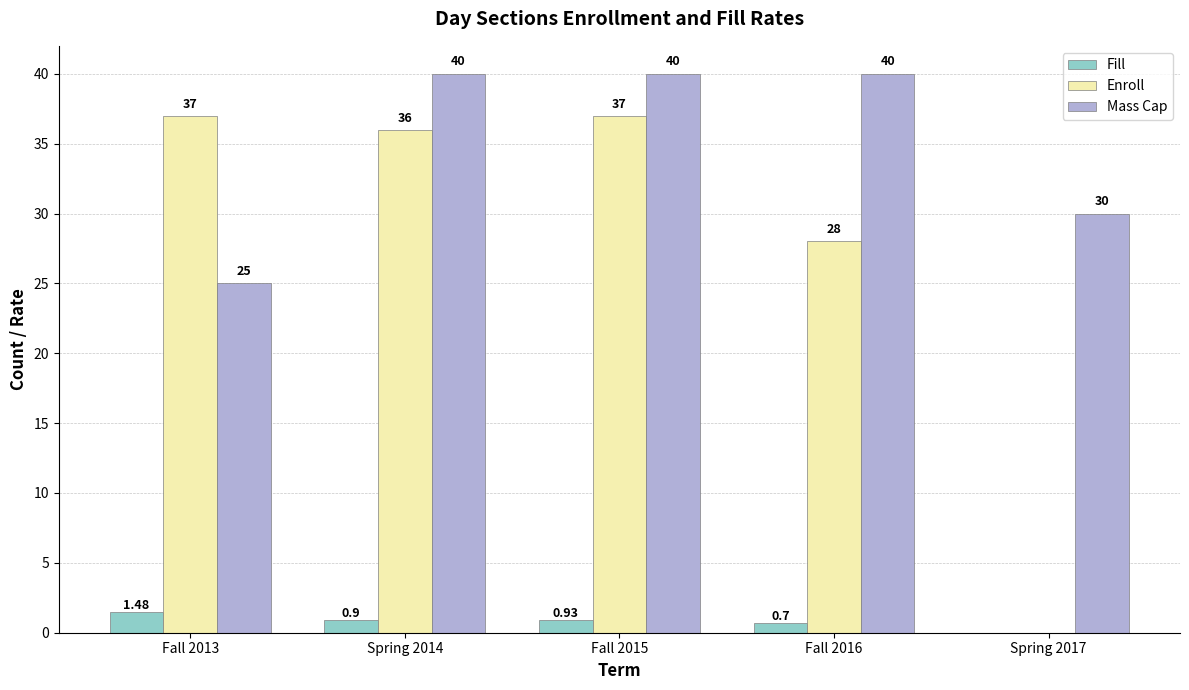

Is it true that Mass Cap equals 25.0 at Fall 2013?

True